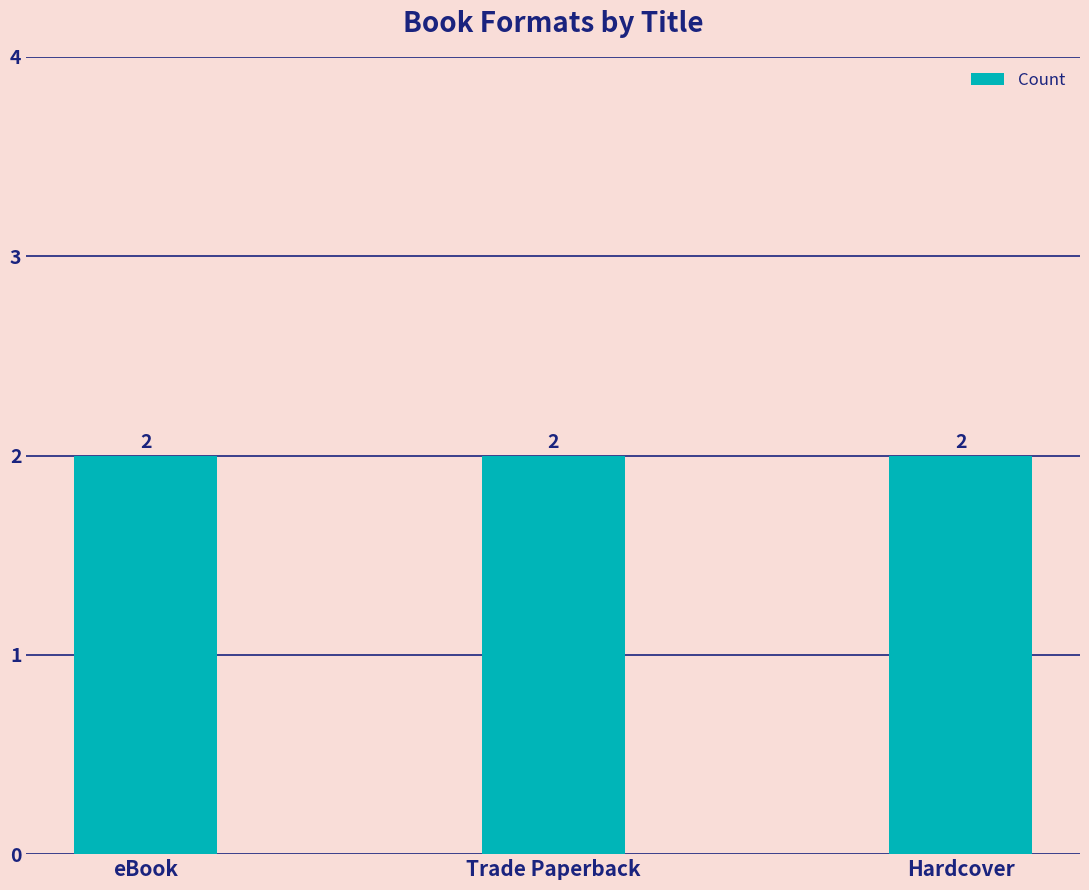

Which has a higher value, eBook or Hardcover?

Hardcover